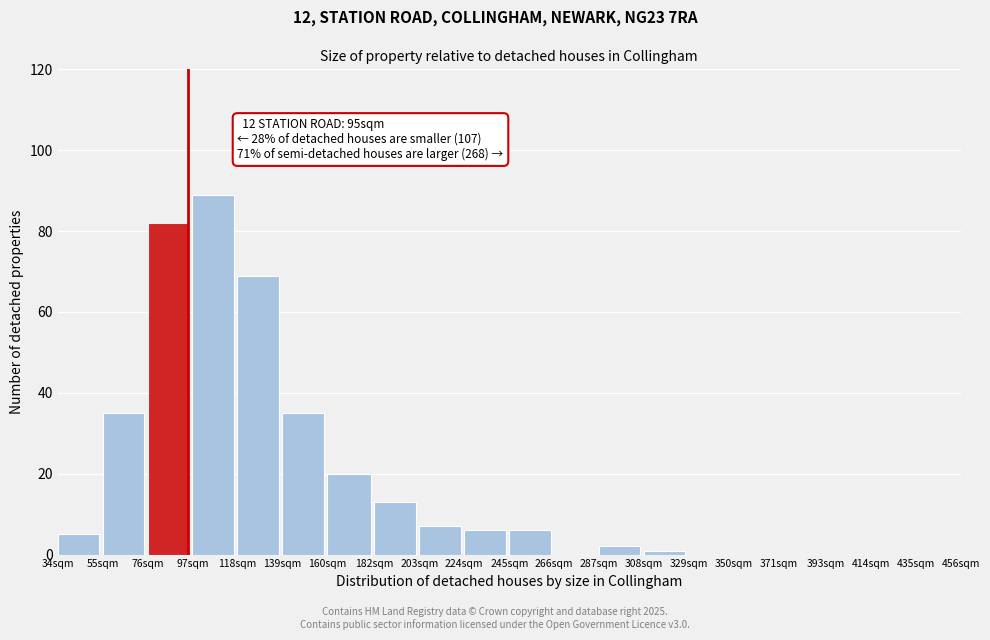

Reading left to right, what are all the values shown in this chart?

34sqm=5	55sqm=35	76sqm=82	97sqm=89	118sqm=69	139sqm=35	160sqm=20	182sqm=13	203sqm=7	224sqm=6	245sqm=6	266sqm=0	287sqm=2	308sqm=1	329sqm=0	350sqm=0	371sqm=0	393sqm=0	414sqm=0	435sqm=0